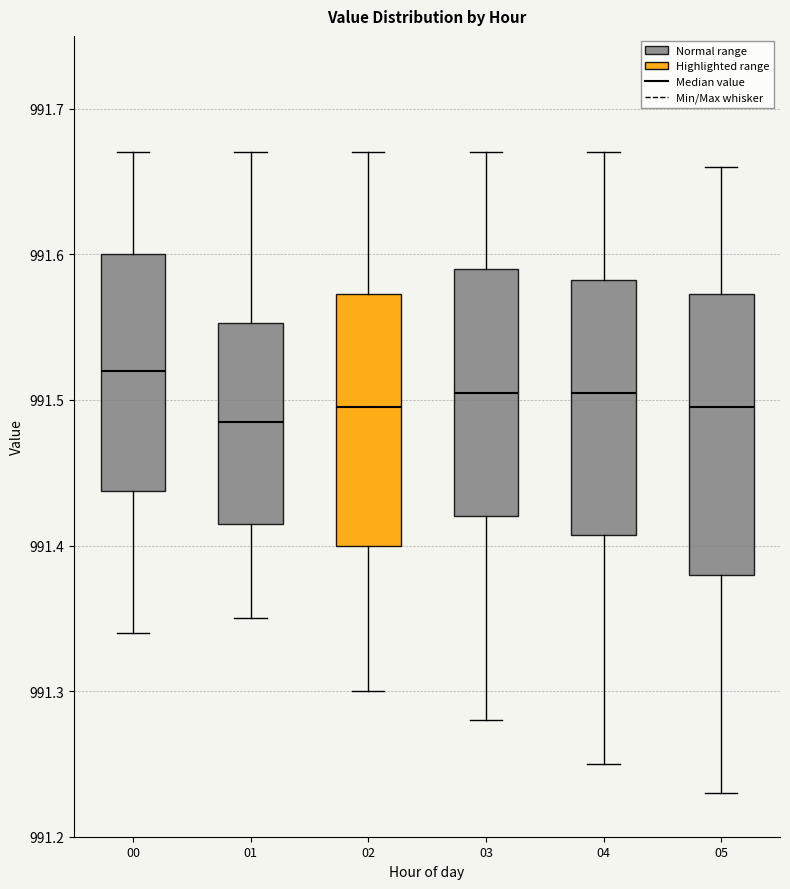

Comparing the boxes themselves (not the whiskers), which one is the tallest?

05